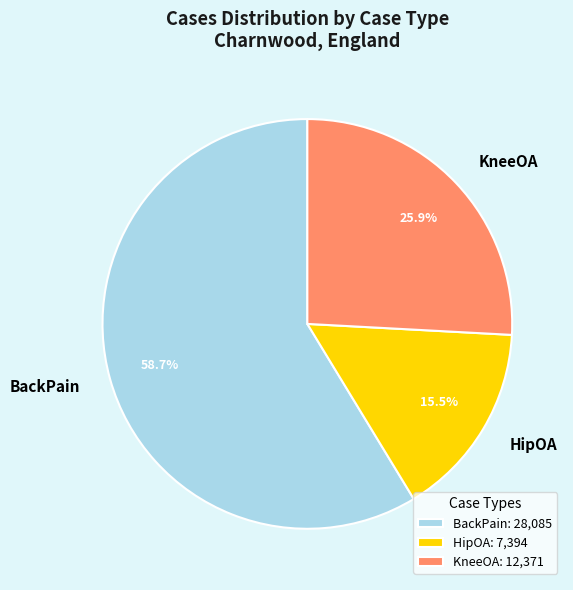

What is the smallest slice in the pie chart?

HipOA